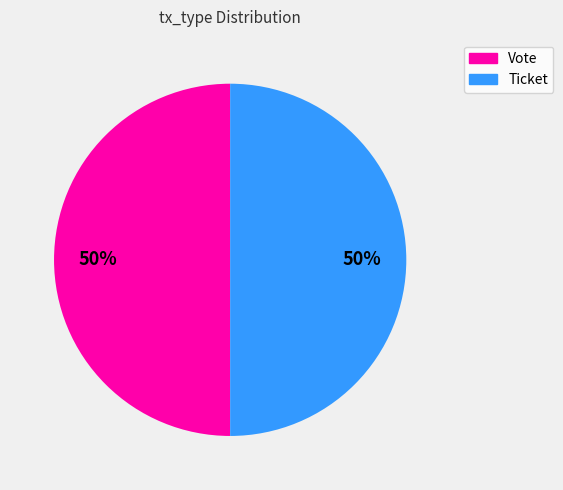

To the nearest percent, what is the difference between the largest and smallest slice percentages?

0%